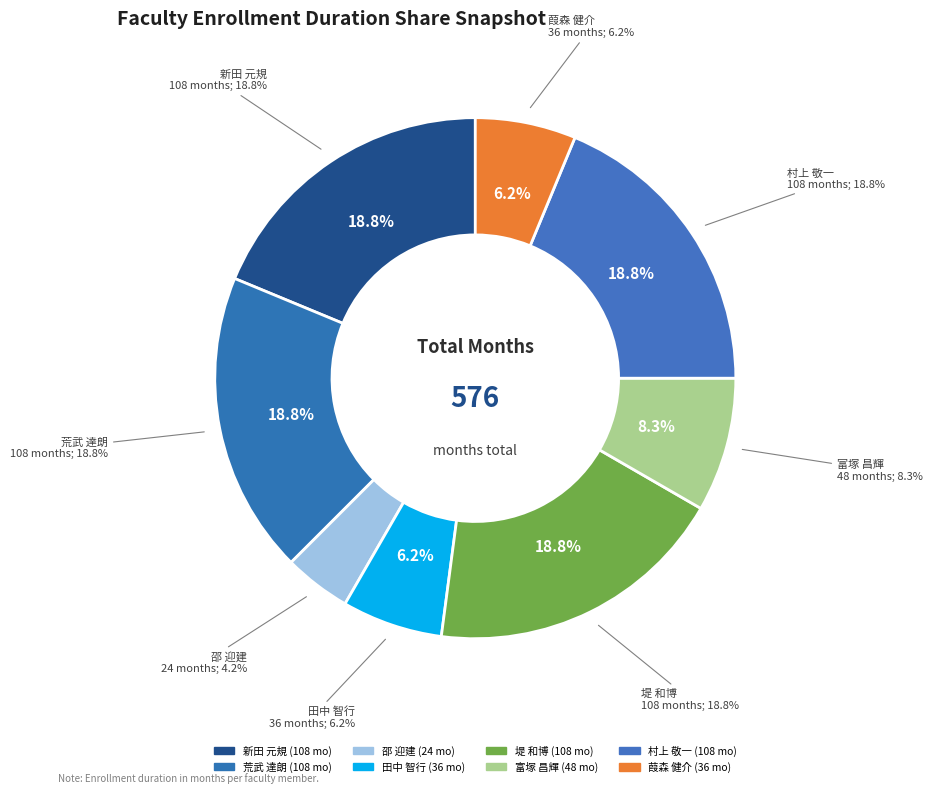

Is there any slice that represents more than half of the pie?

No